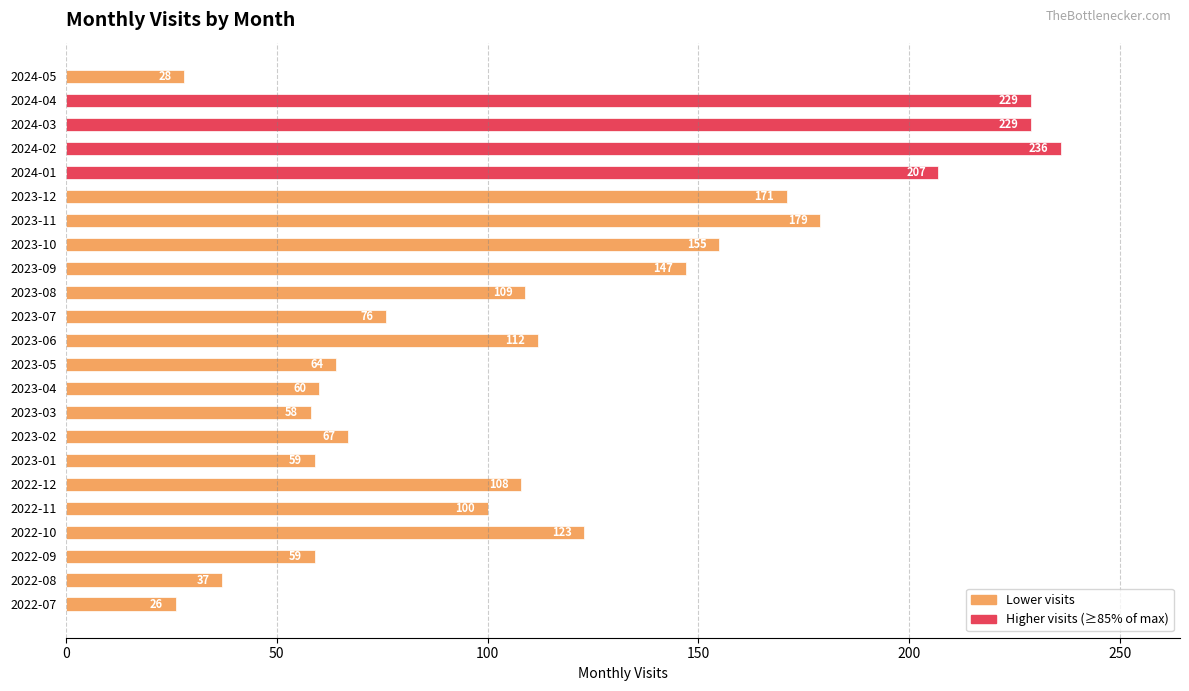

The value at 2023-04 is 60. True or false?

True